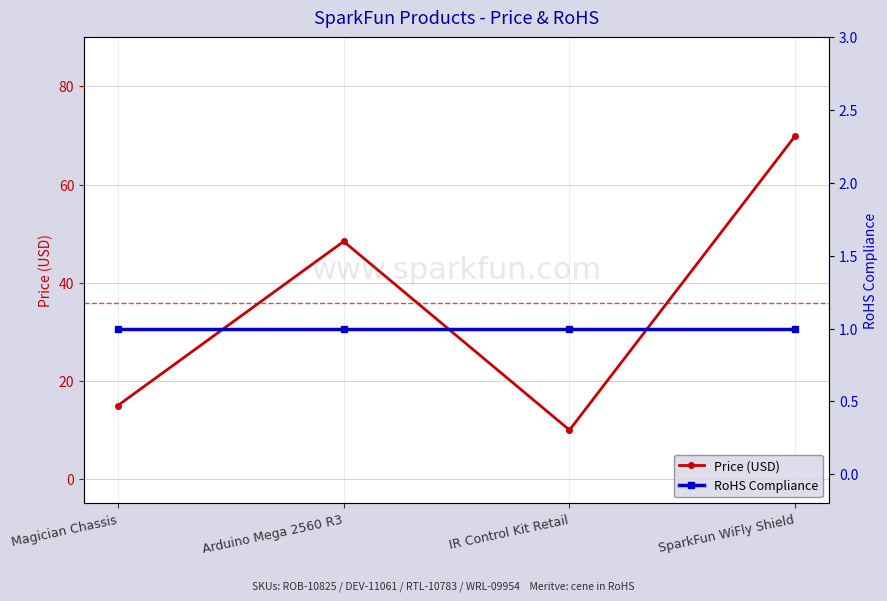

What is the highest value of the Price (USD) series?

70.0